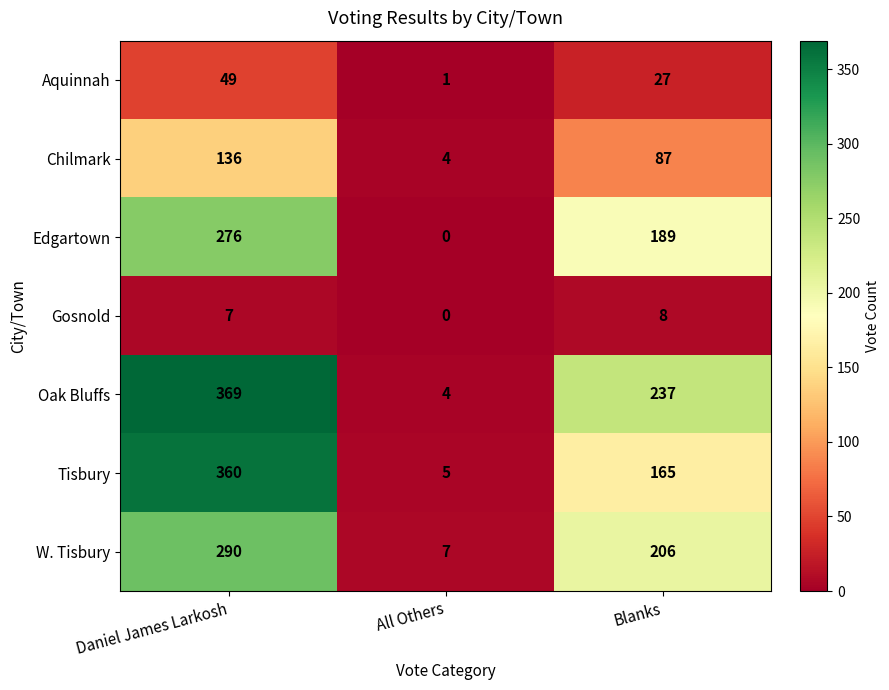

How many Chilmark values are between 4 and 136?

3